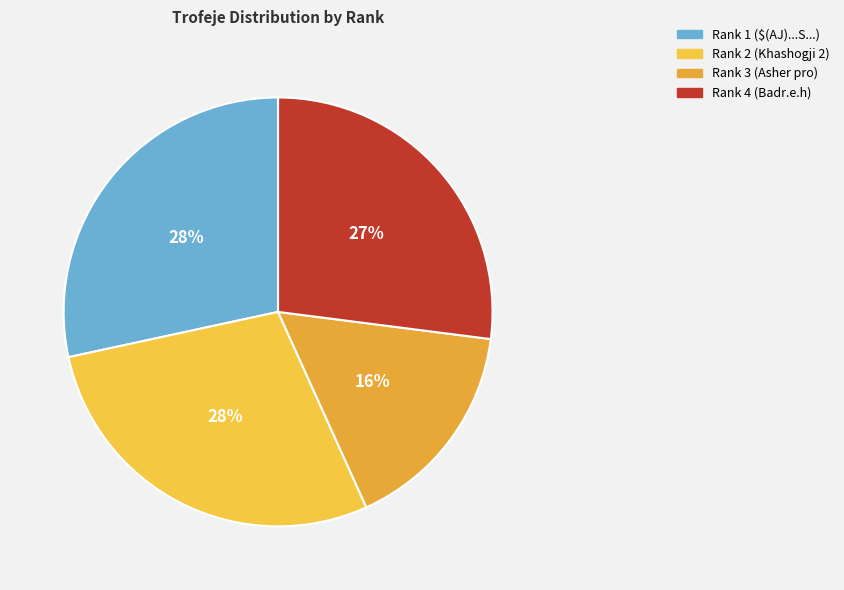

The Rank 4 (Badr.e.h) slice represents 27% of the pie. True or false?

True